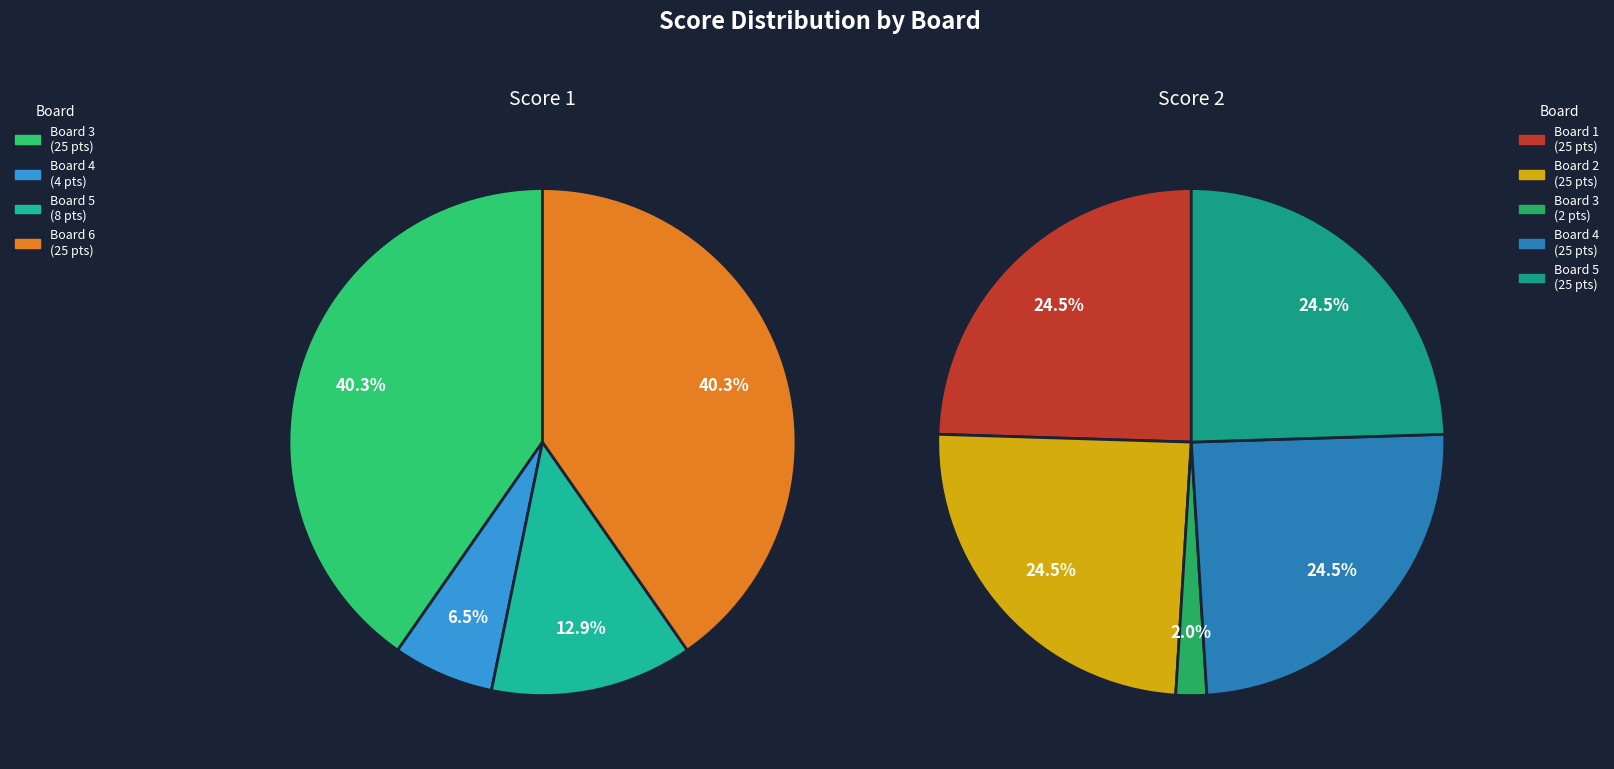

Which series has the widest spread of values?

Score 1